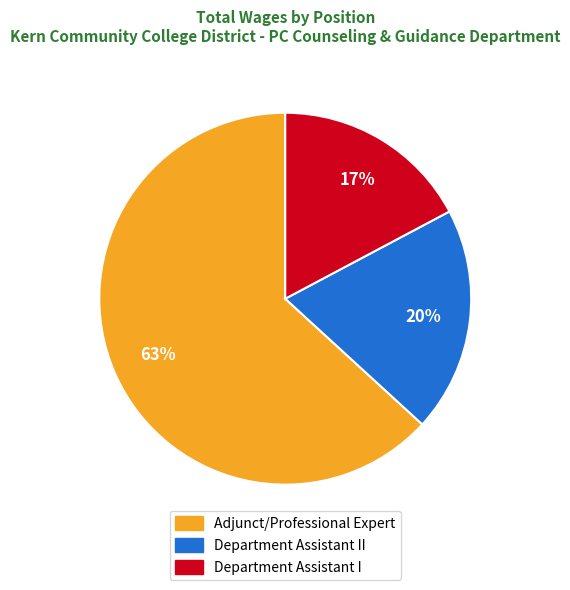

Is there a majority slice in this chart?

Yes